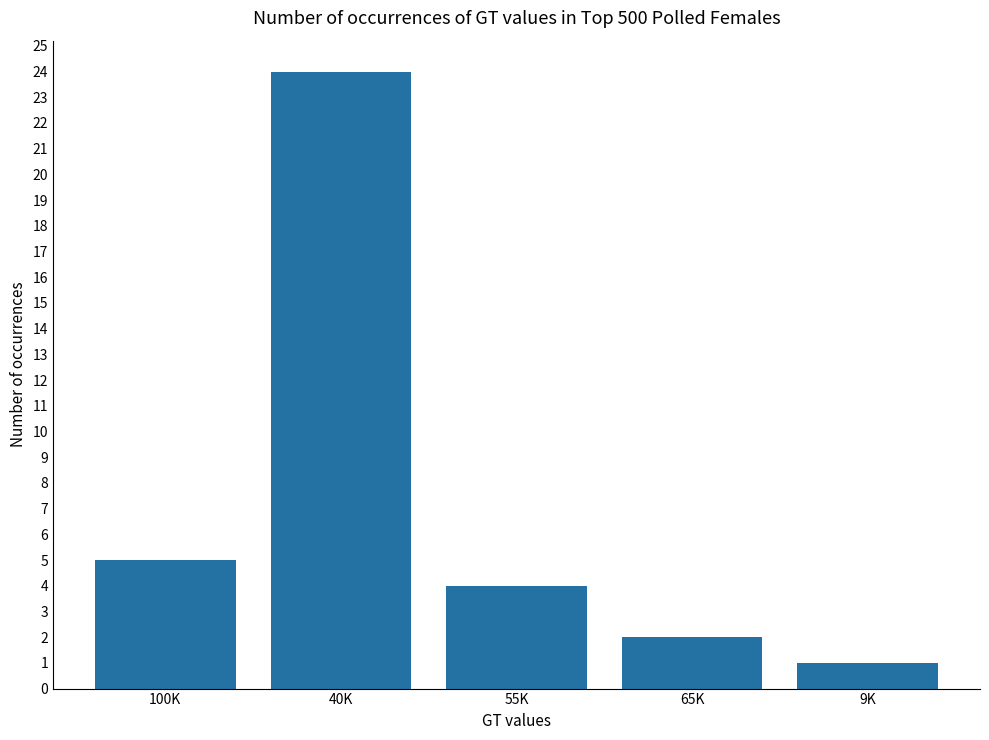

What is the label of the 4th bar from the right?

40K